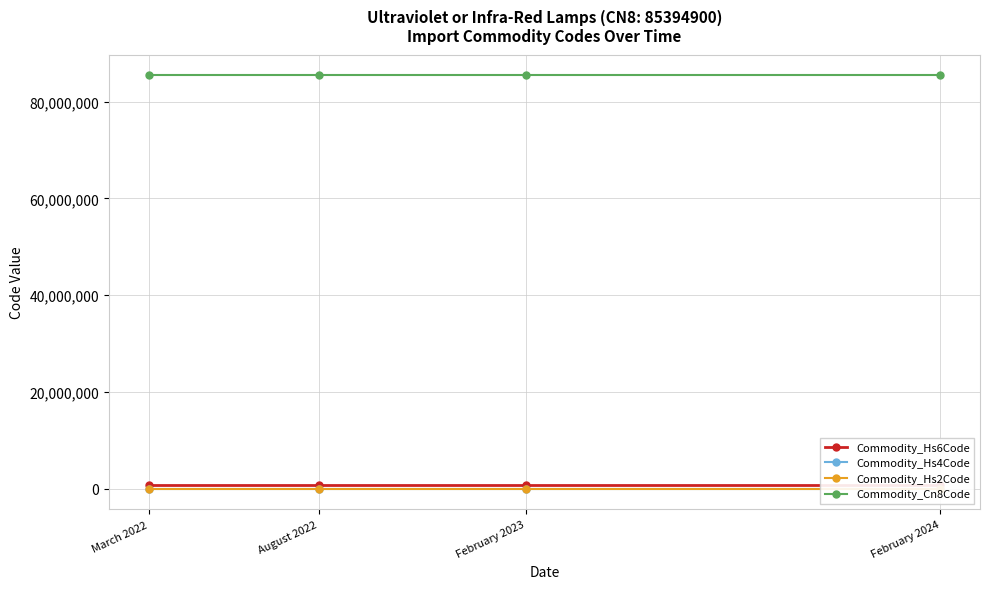

Between August 2022 and February 2023, which series saw the biggest shift?

Commodity_Hs6Code